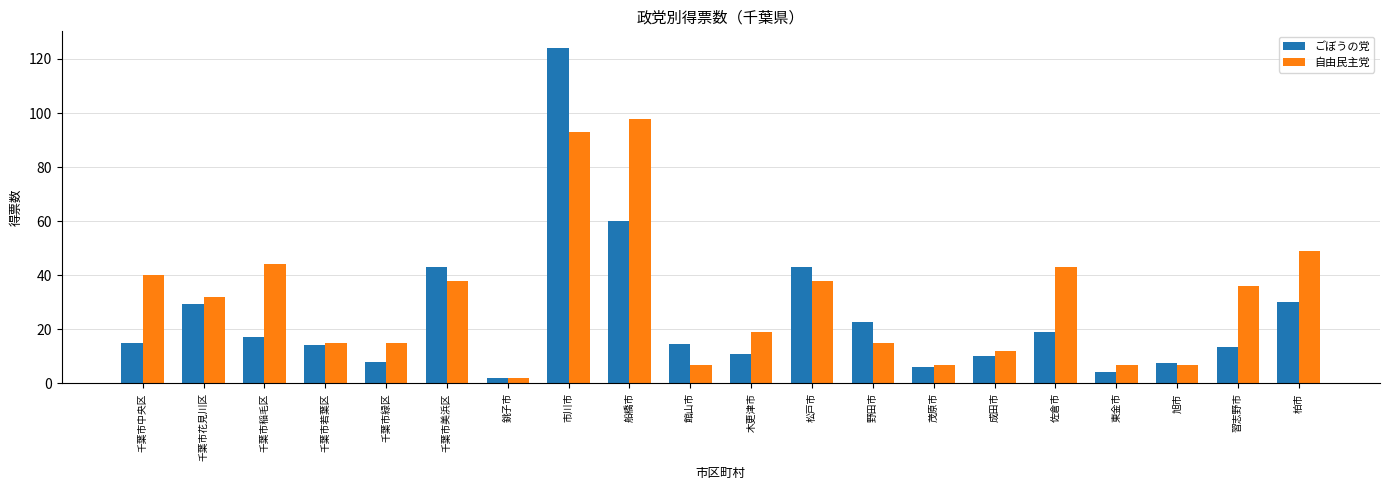

What is the total value across all series at 千葉市美浜区?

81.0